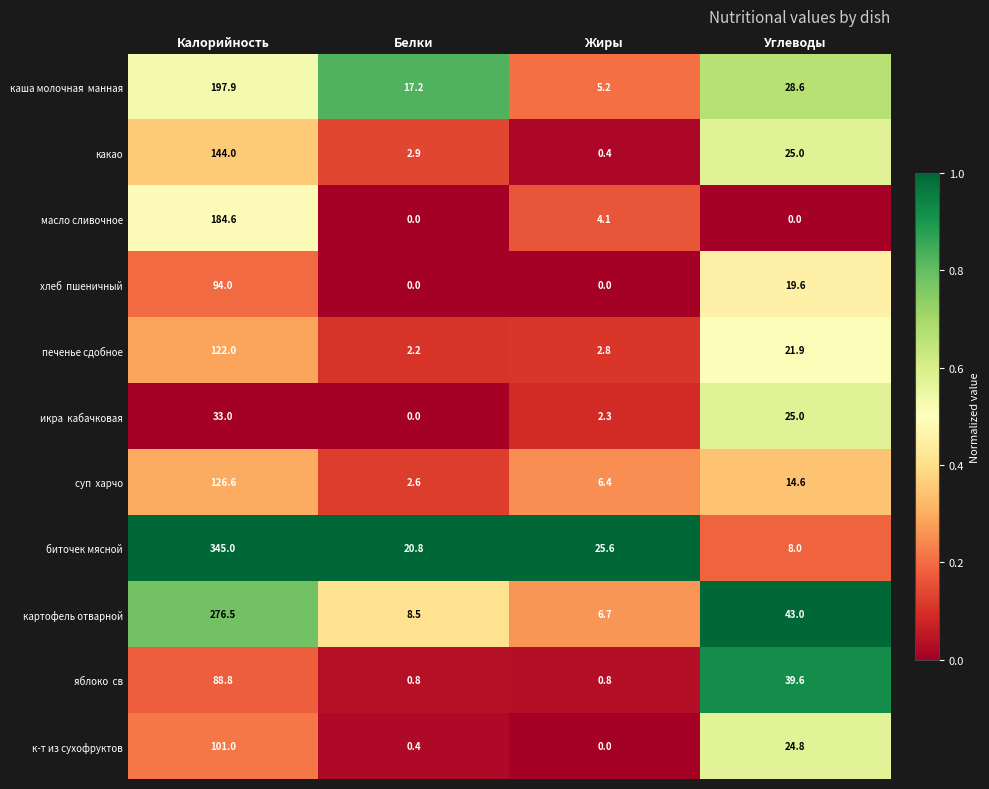

At which category is the sum across all series the highest?

Калорийность